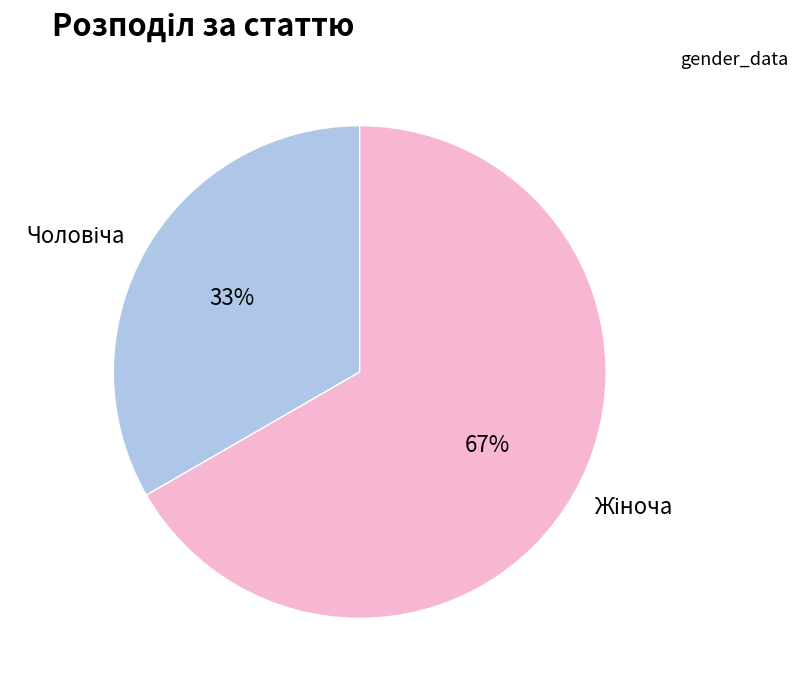

To the nearest percent, what is the average slice percentage?

50%